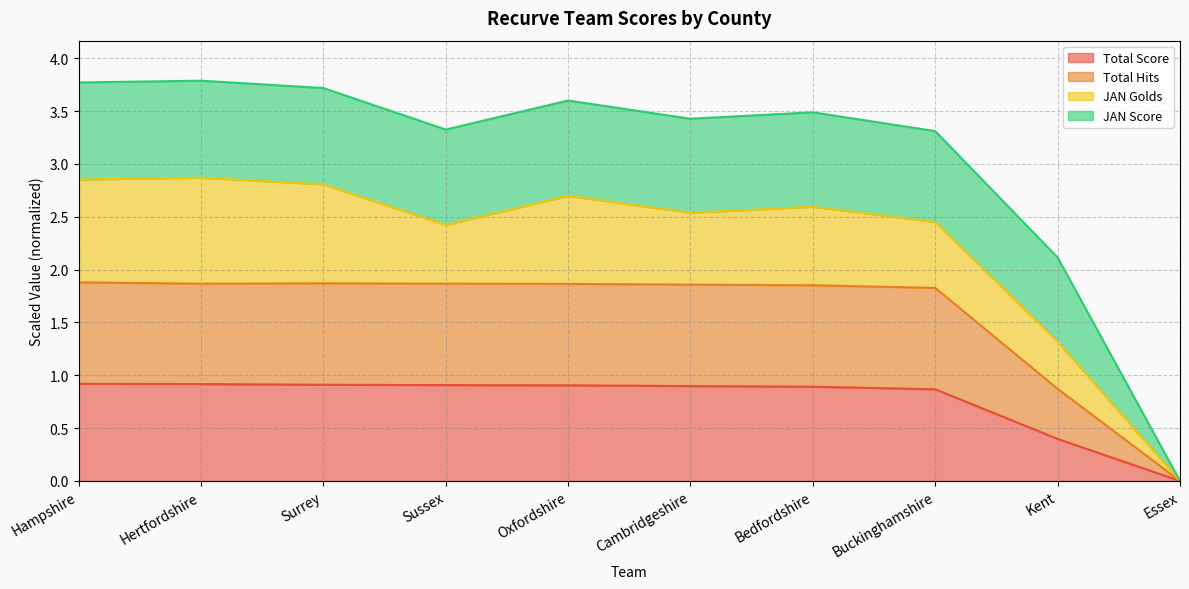

What is the difference between the maximum and minimum values in the Total Score series?

0.9